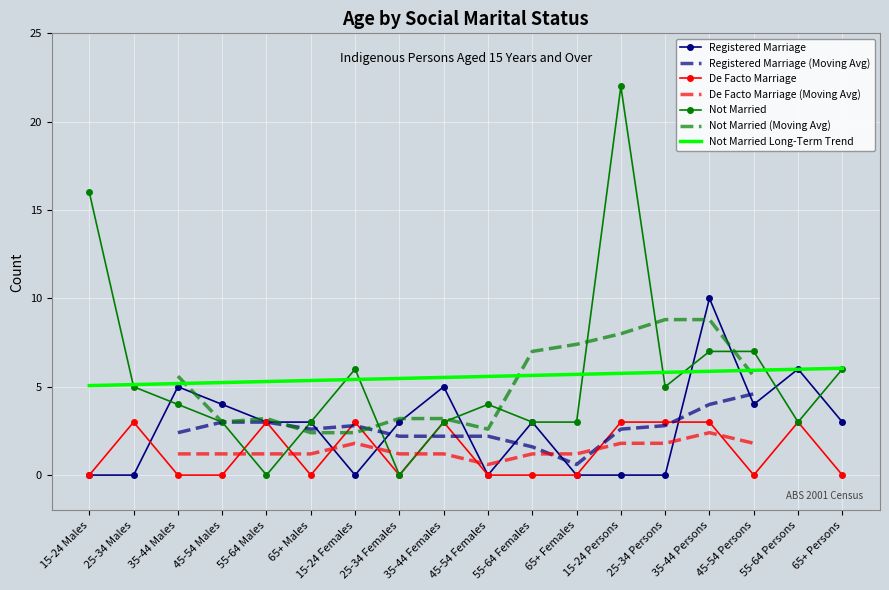

At which category does Registered Marriage reach its first local valley?

15-24 Females